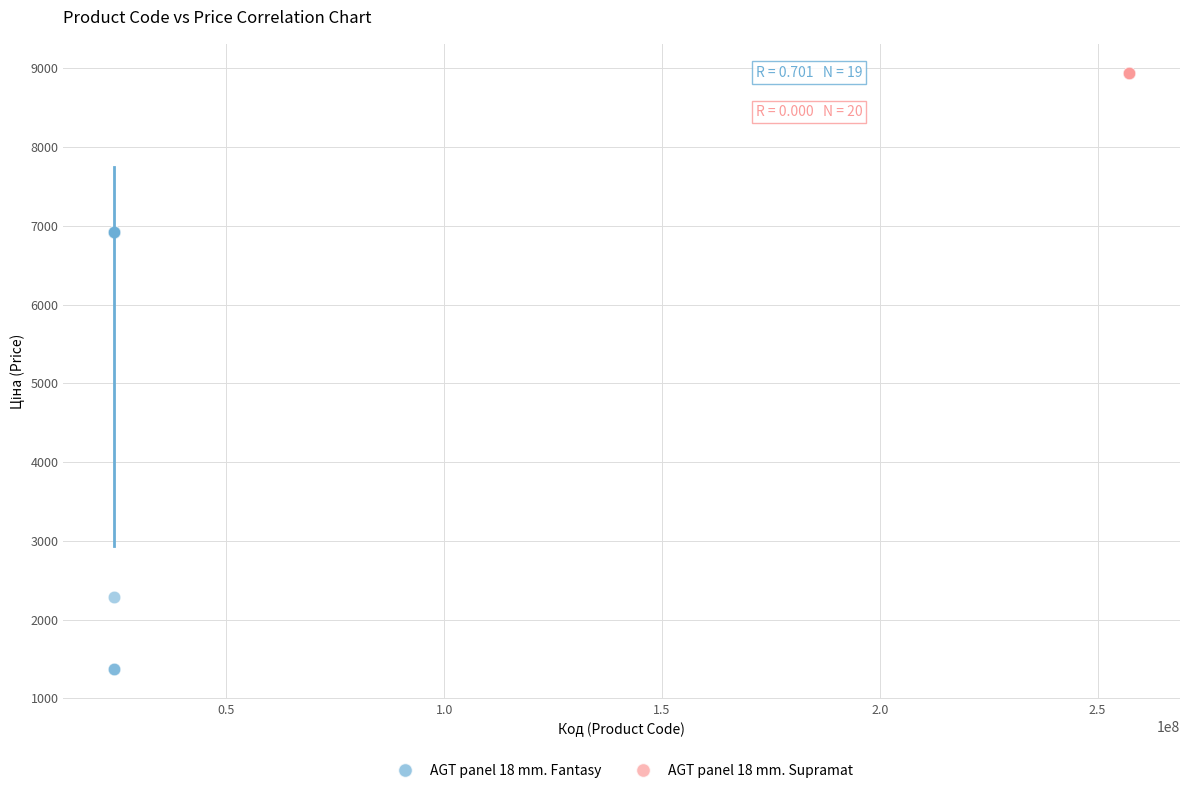

Which series reaches the maximum Y coordinate?

AGT panel 18 mm. Supramat